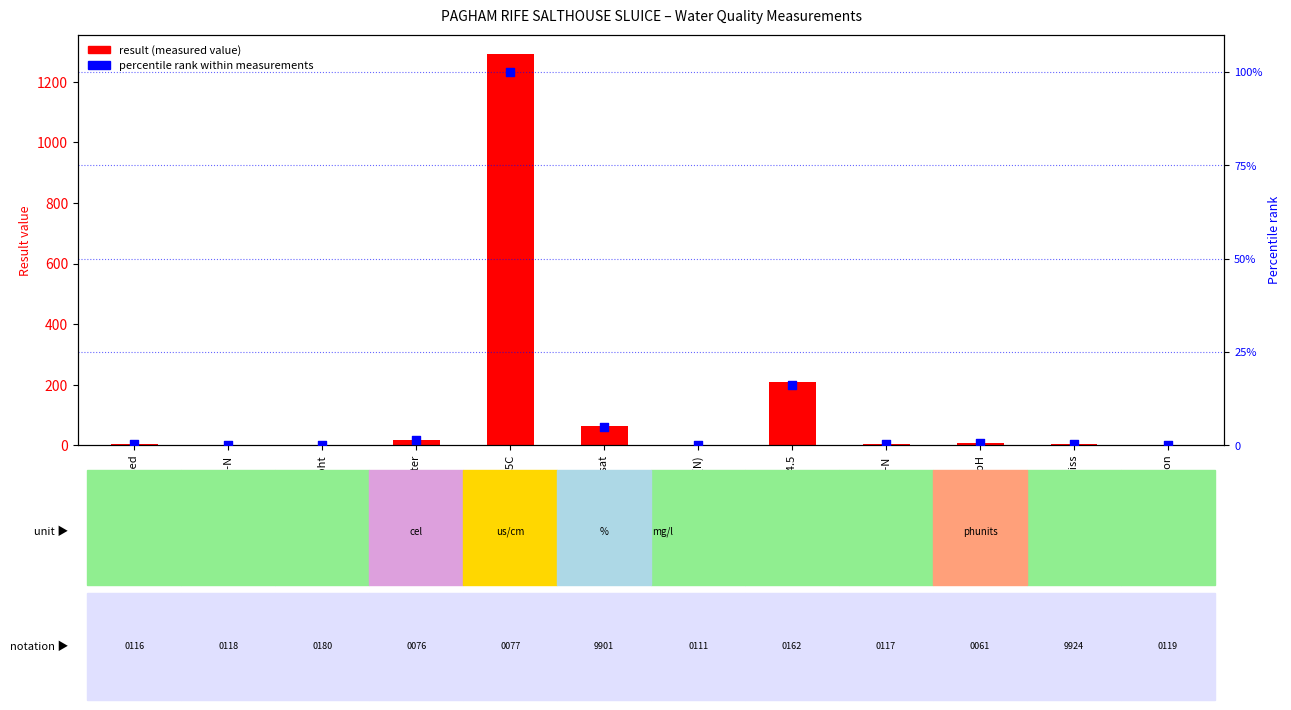

At how many categories does at least one series exceed 1089?

1